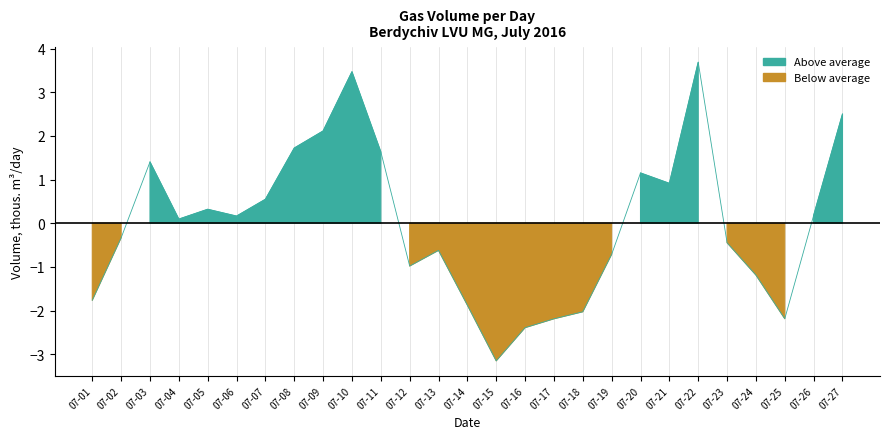

How many data points does each series have?

27